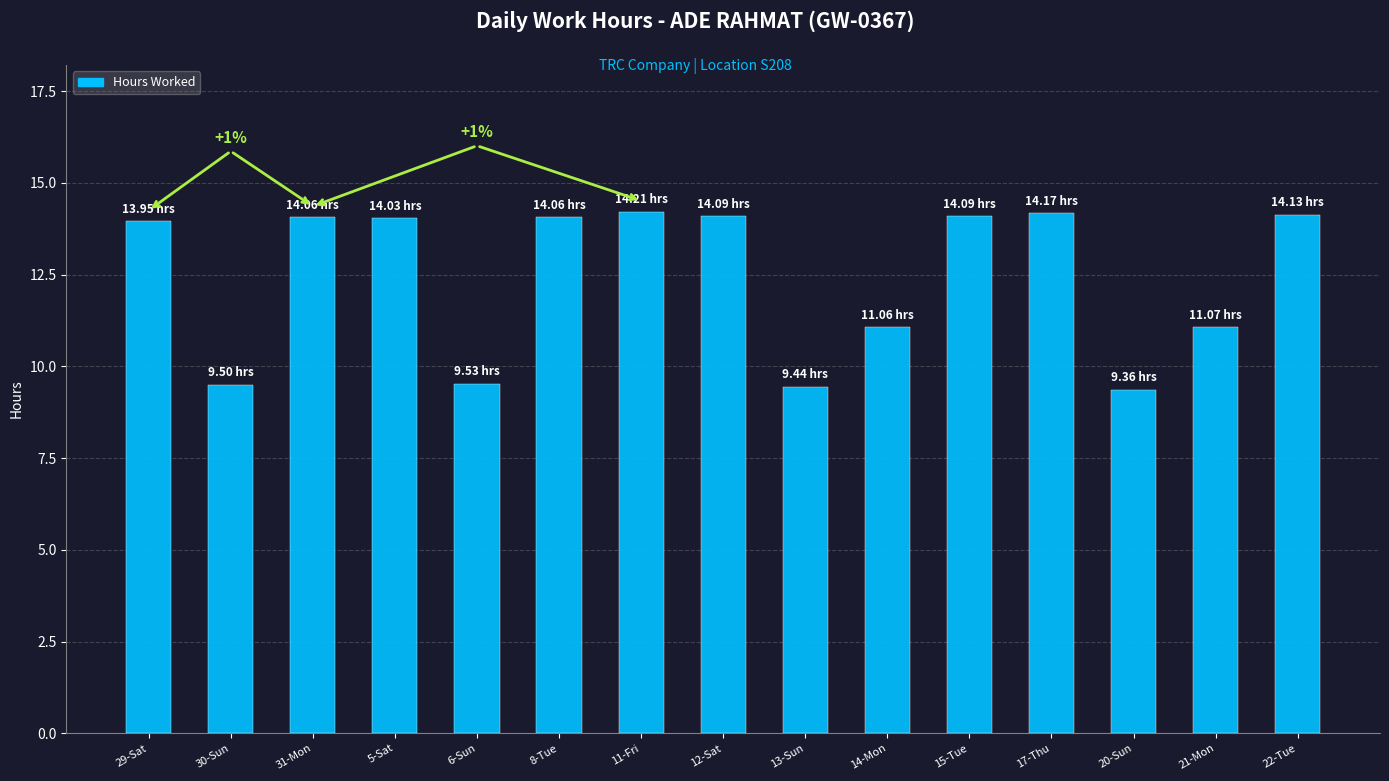

What position from the left is 13-Sun?

9